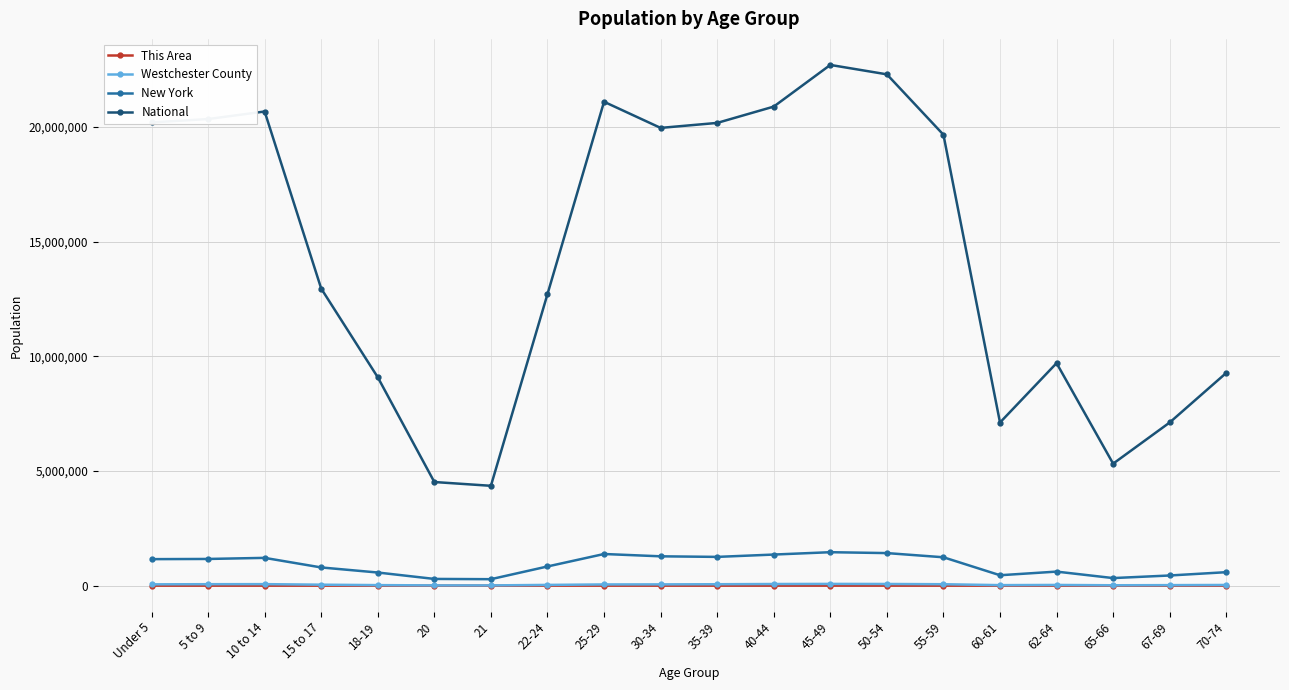

What is the difference between the Westchester County values at 40-44 and 70-74?

41500